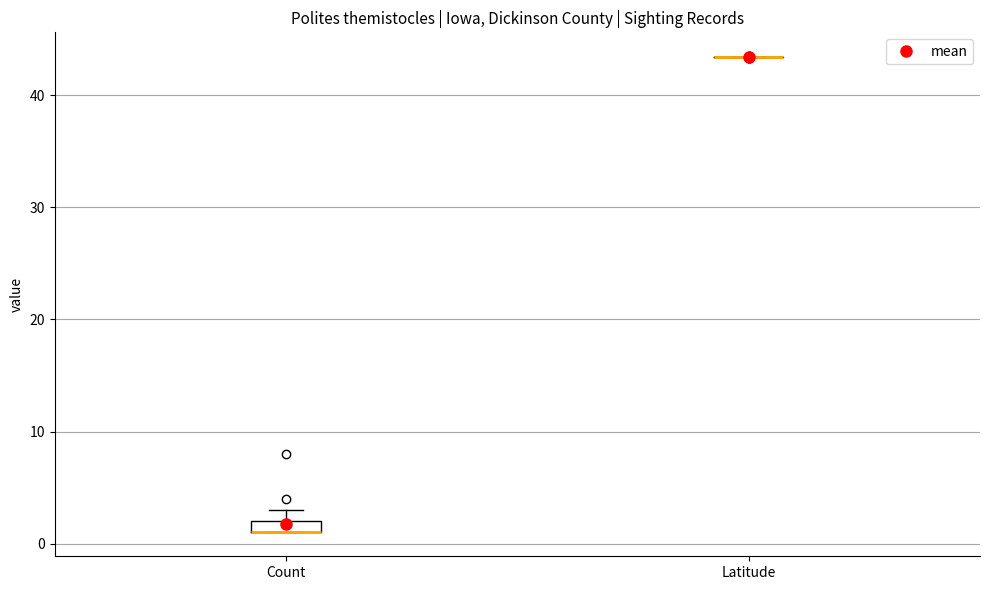

Where is the upper edge of the box for Count on the y-axis? The values are not printed on the chart, so give them approximately, as read against the axis.

2